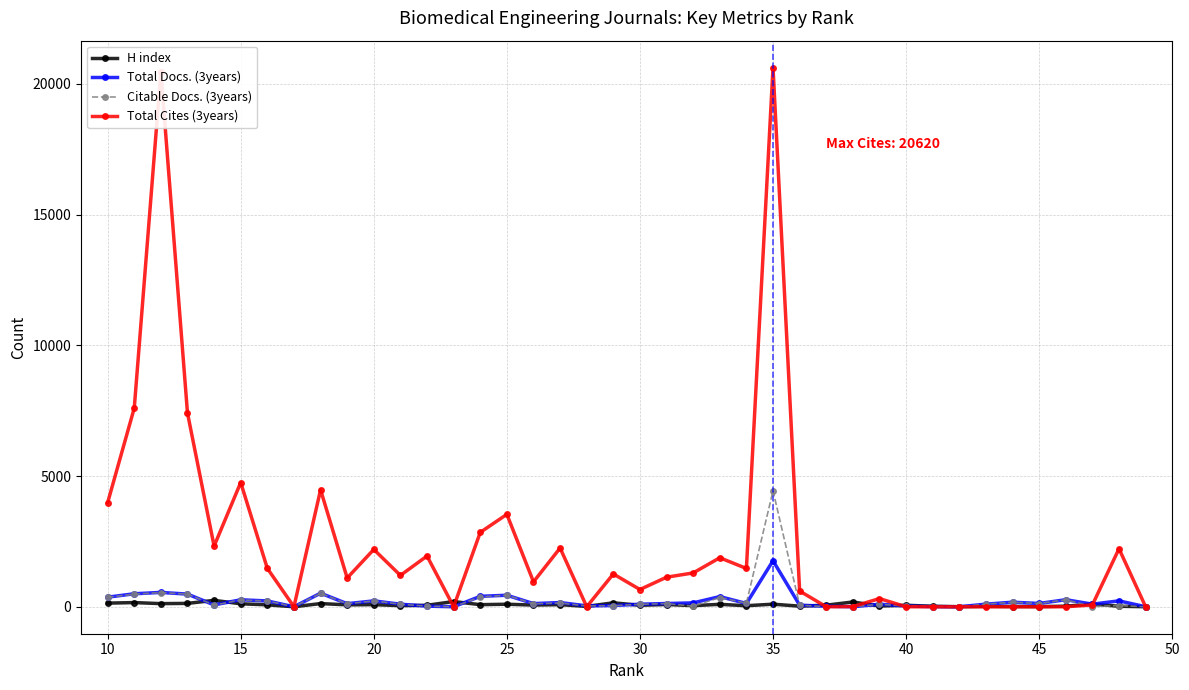

Which series has the widest spread of values?

Total Cites (3years)